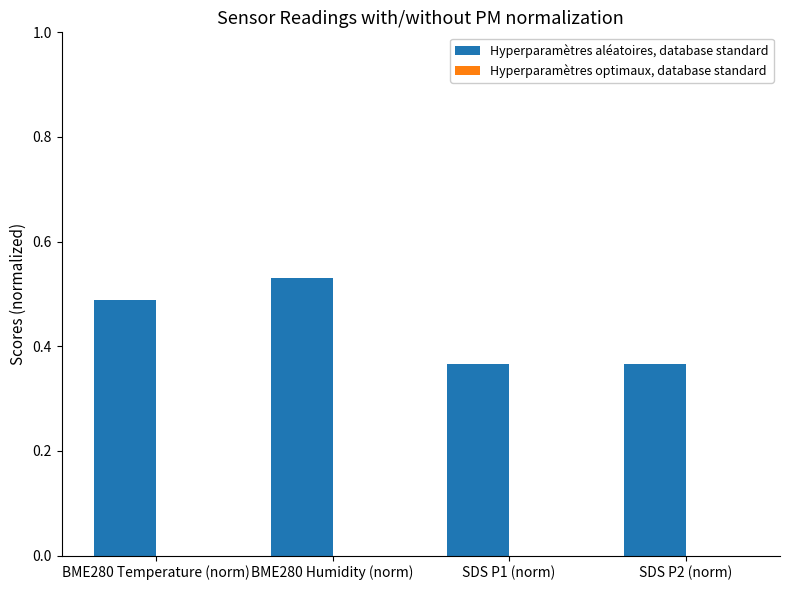

True or false: the data shows 0.1 at SDS P1 (norm).

False